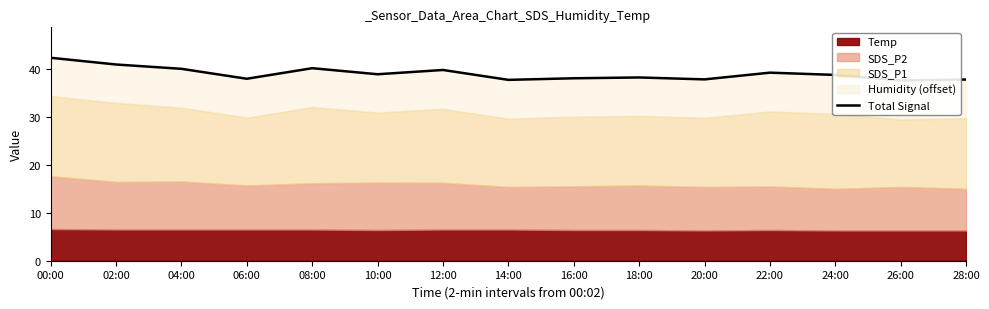

Reading left to right, list all the values displayed in this chart.

00:00=42.3	02:00=40.9	04:00=40.0	06:00=37.9	08:00=40.1	10:00=38.8	12:00=39.7	14:00=37.7	16:00=38.0	18:00=38.2	20:00=37.8	22:00=39.2	24:00=38.7	26:00=37.5	28:00=37.7